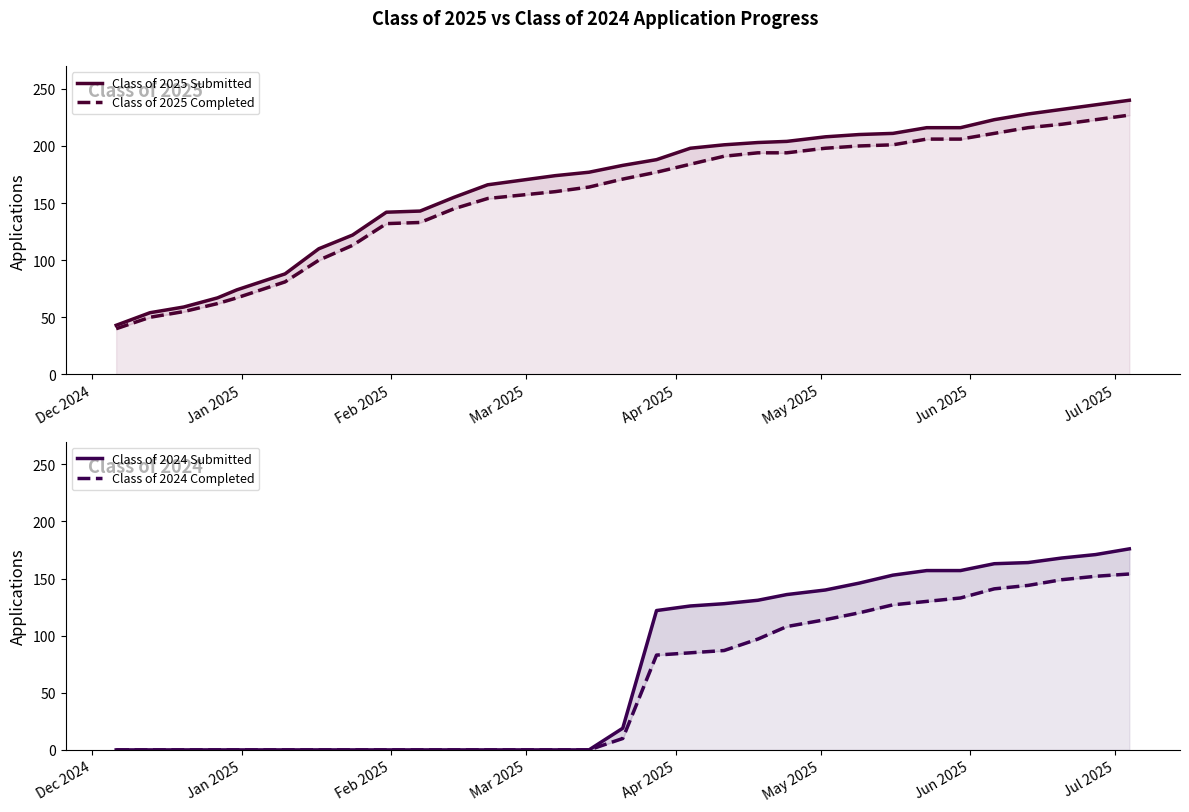

Count the number of categories in the chart.

31